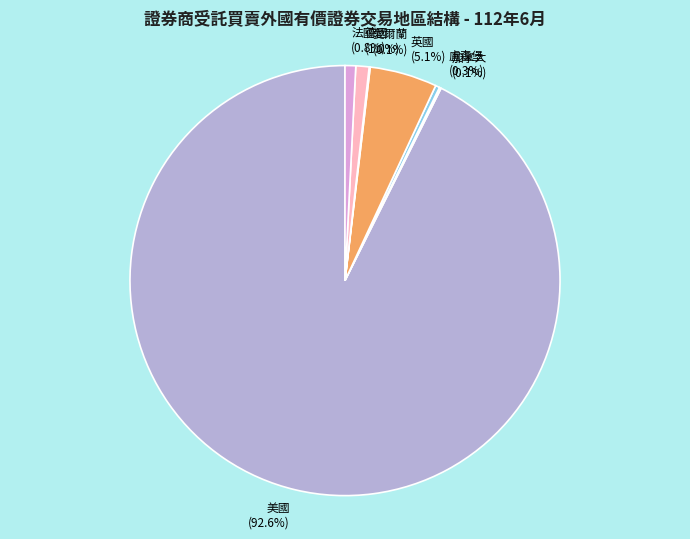

Which category has the biggest portion of the pie?

美國